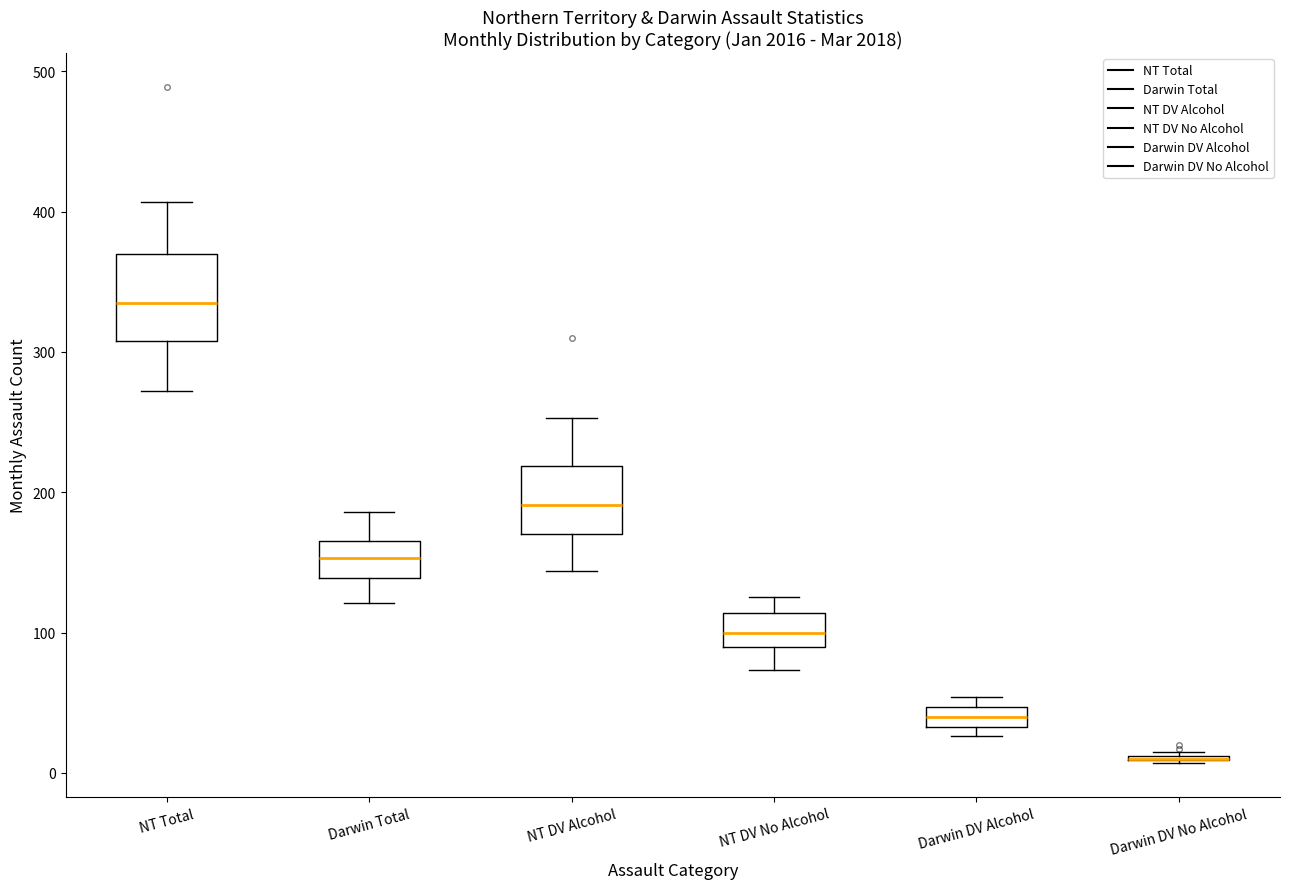

Comparing the boxes themselves (not the whiskers), which one is the tallest?

NT Total